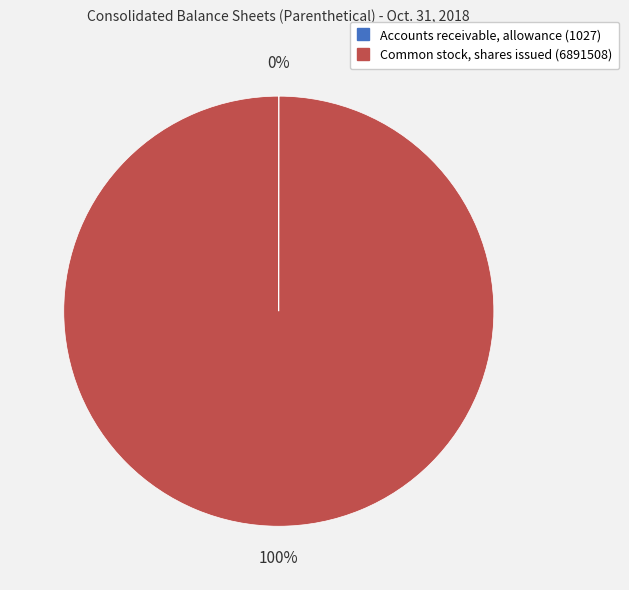

Does any single category account for the majority?

Yes